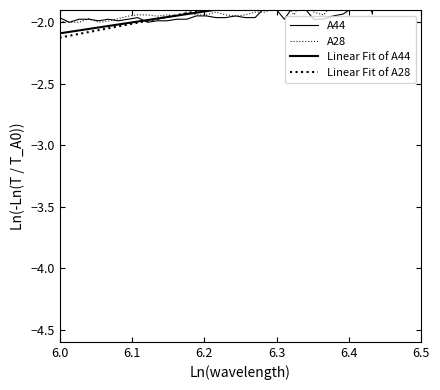

The Linear Fit of A28 series shows -2.1 at 6.0. True or false?

True